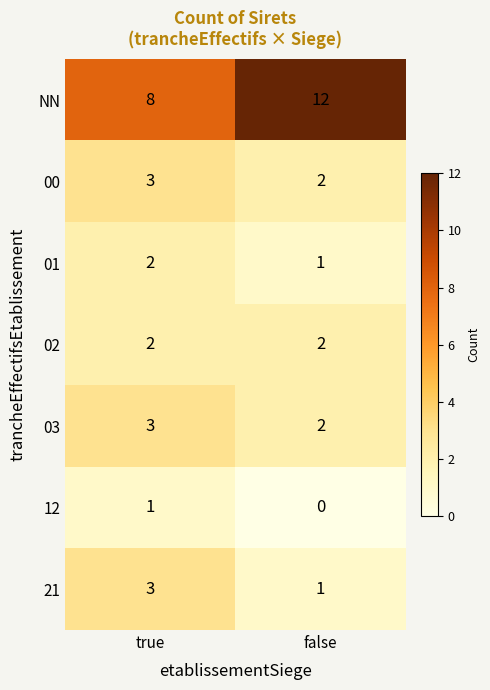

Is it true that 03 equals 3 at true?

True